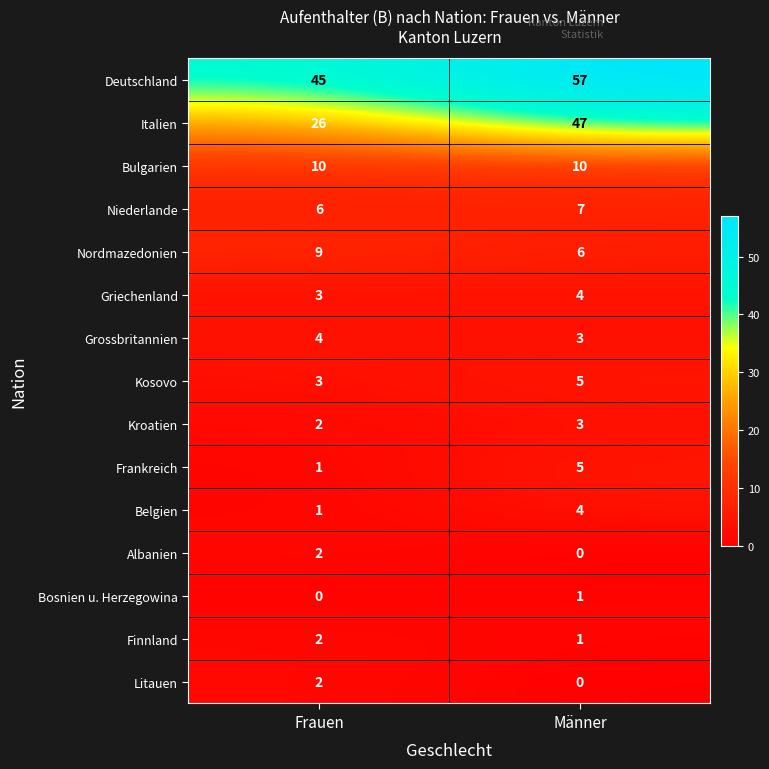

Which category has the highest value in the Bosnien u. Herzegowina series?

Männer